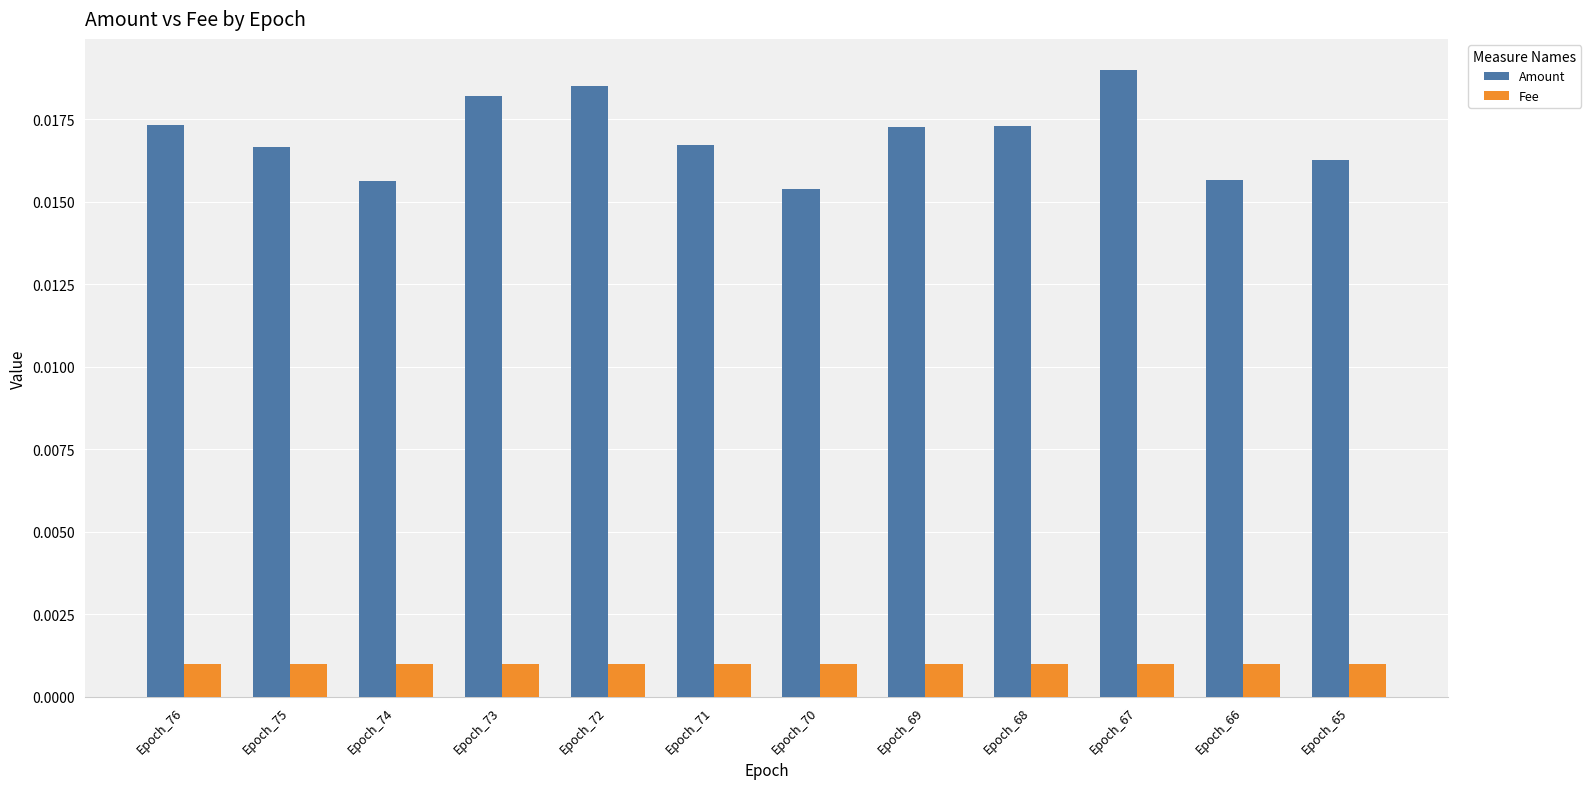

Which category has the highest value across all series?

Epoch_67